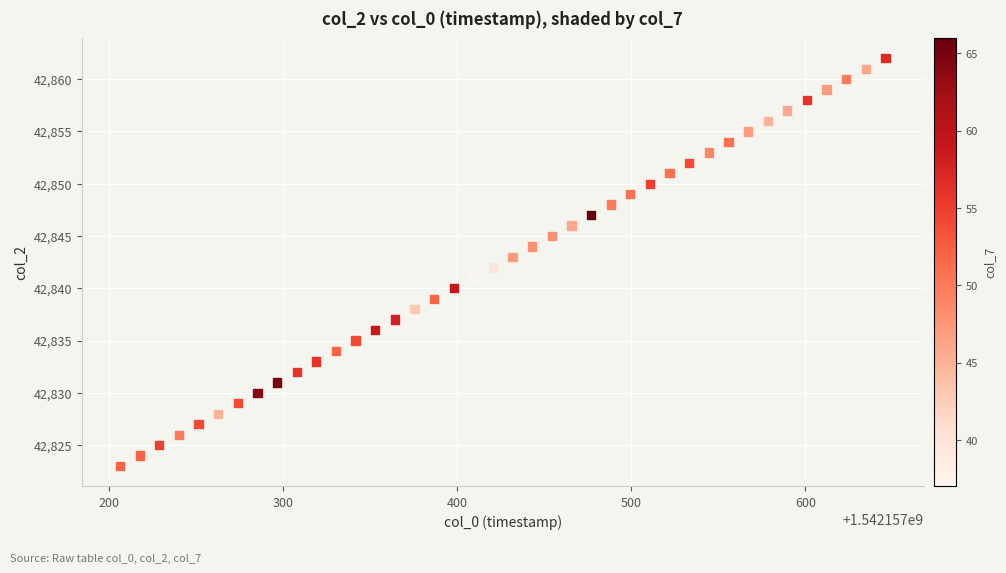

What is the range of Y values (max minus min)?

39